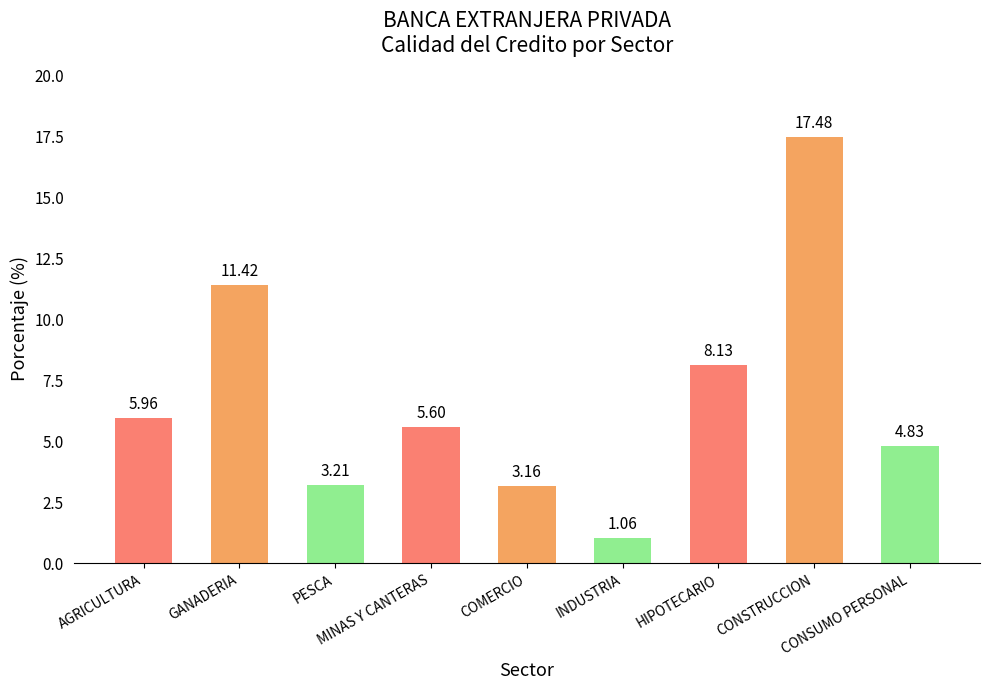

What is the label of the 4th bar from the right?

INDUSTRIA